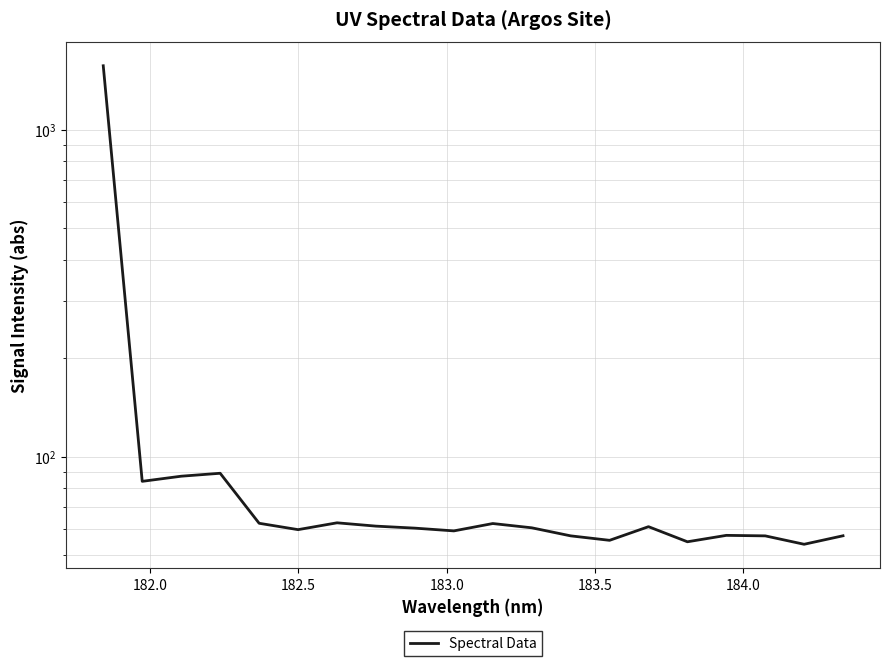

What is the value of the 7th point from the left?

62.8